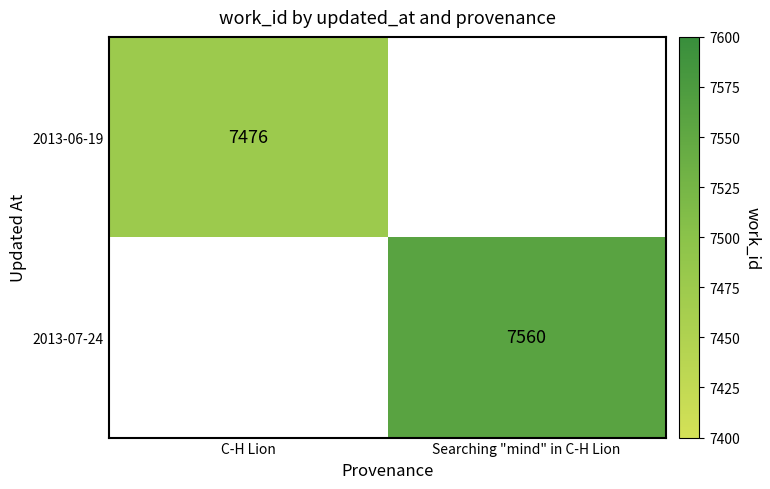

Is it true that 2013-07-24 equals 7560 at Searching "mind" in C-H Lion?

True